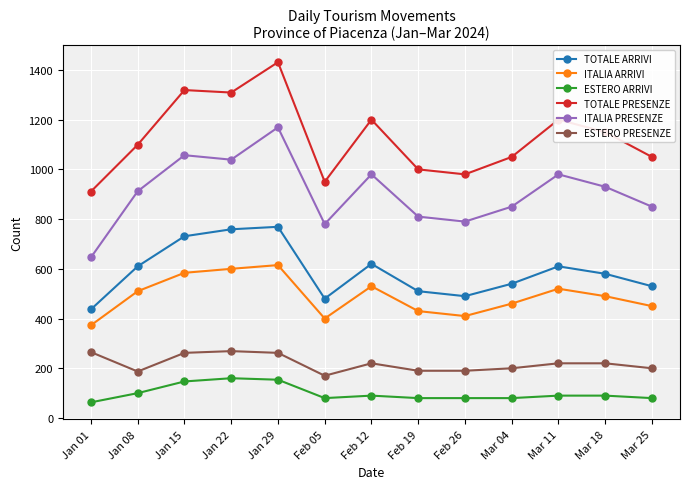

Between Jan 15 and Feb 26, which series saw the biggest shift?

TOTALE PRESENZE